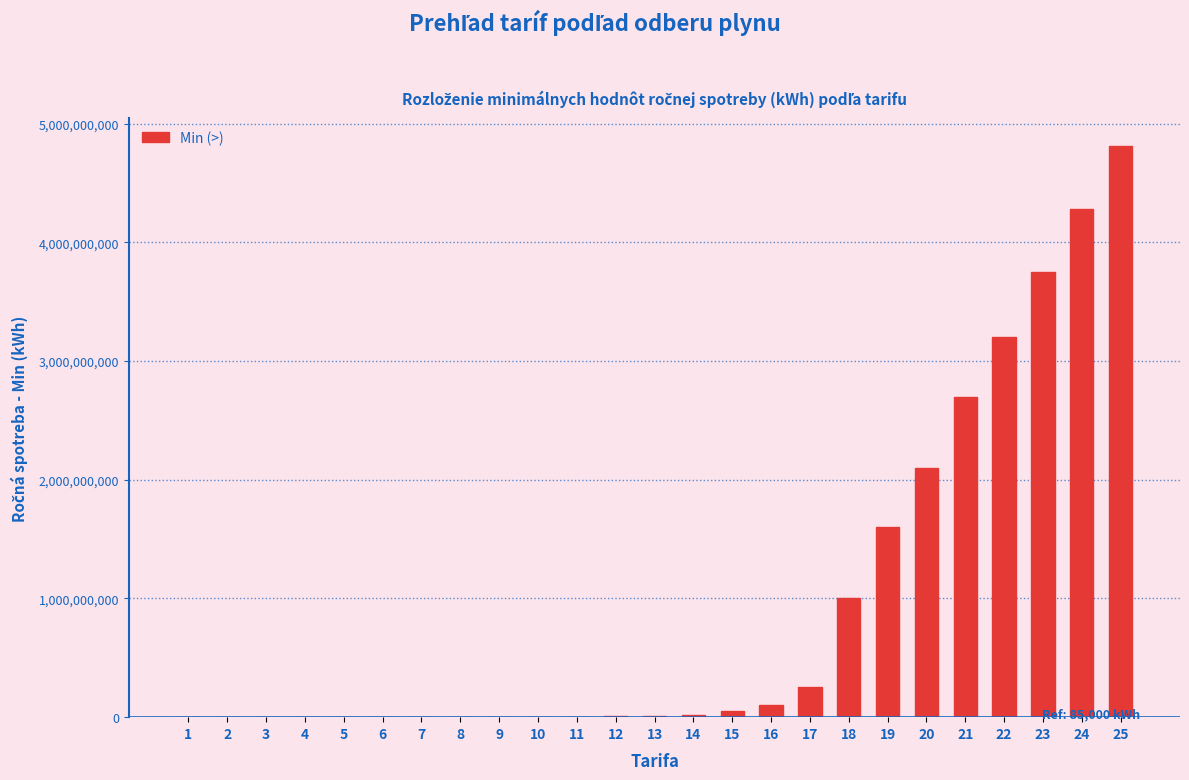

What is the sum of all values?

23891258956